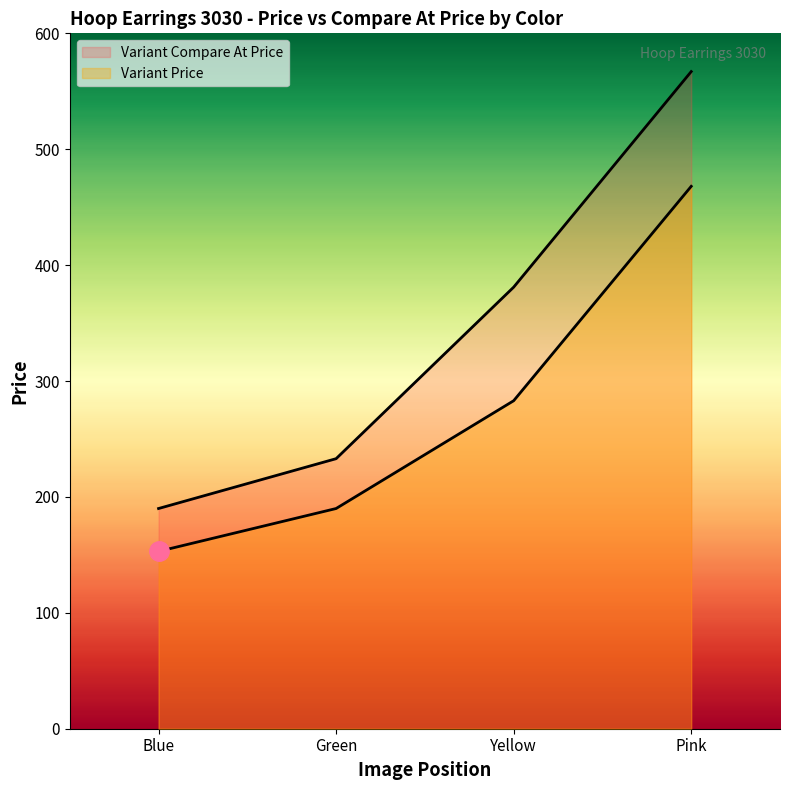

Between Blue and Pink, which series saw the biggest shift?

Variant Compare At Price